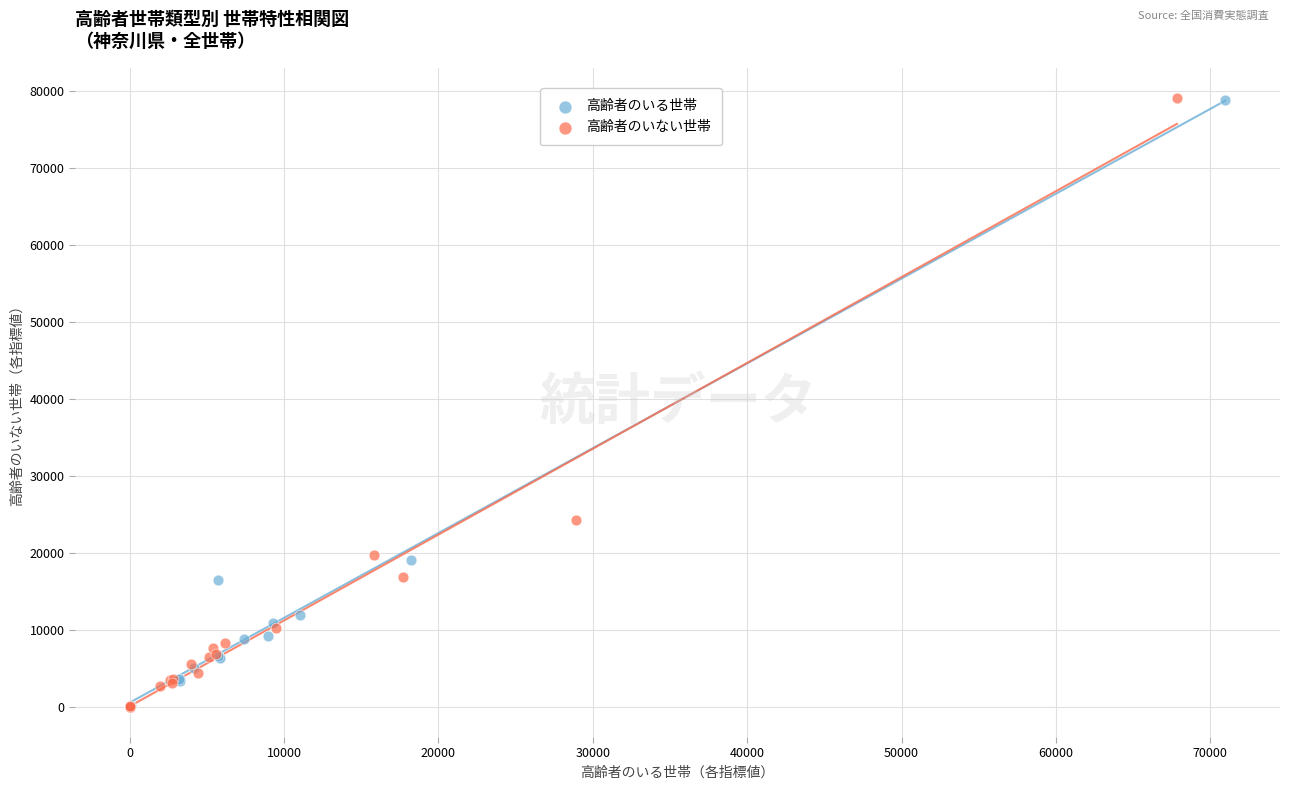

Which series has the widest spread of Y values?

高齢者のいない世帯